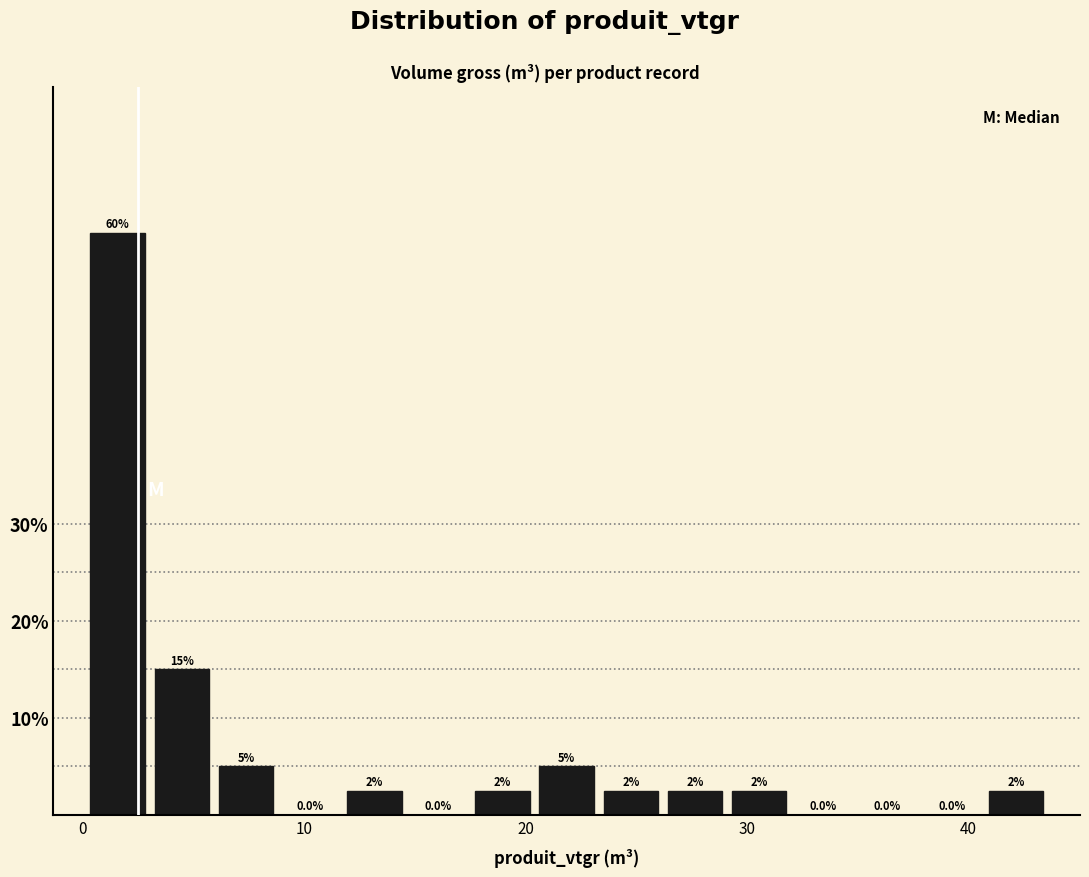

Around what value on the x-axis is the tallest bar? Give the approximate position of its centre, as read against the axis.

2